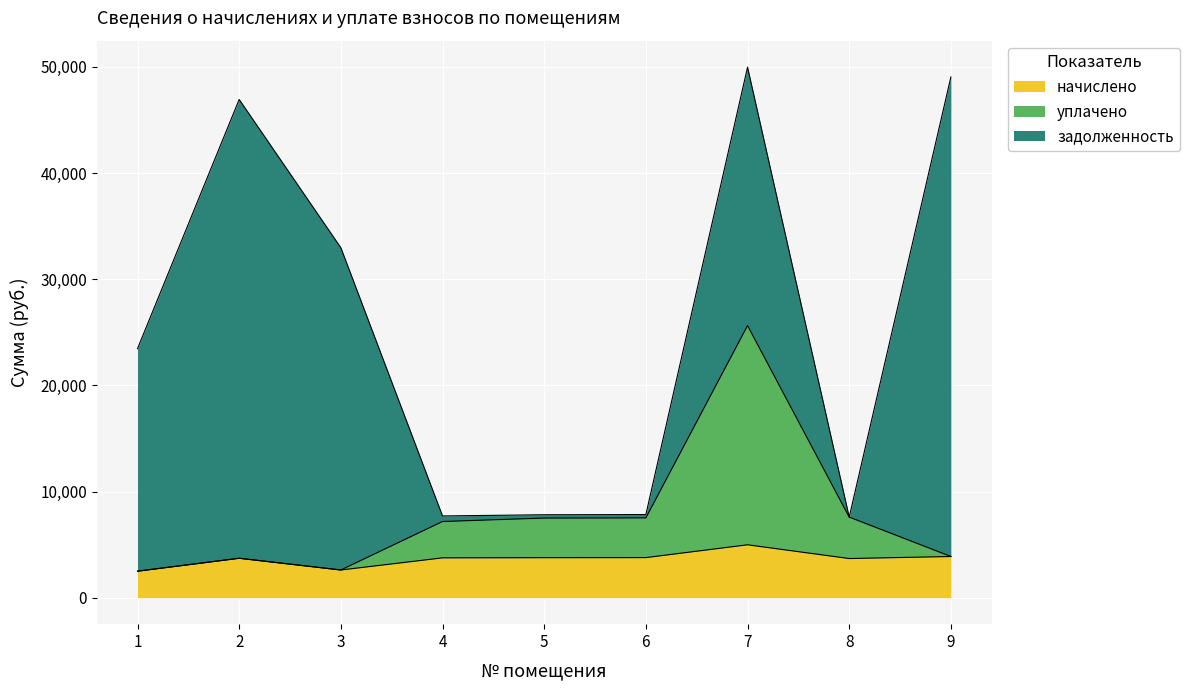

What is the lowest value of the начислено series?

2493.5